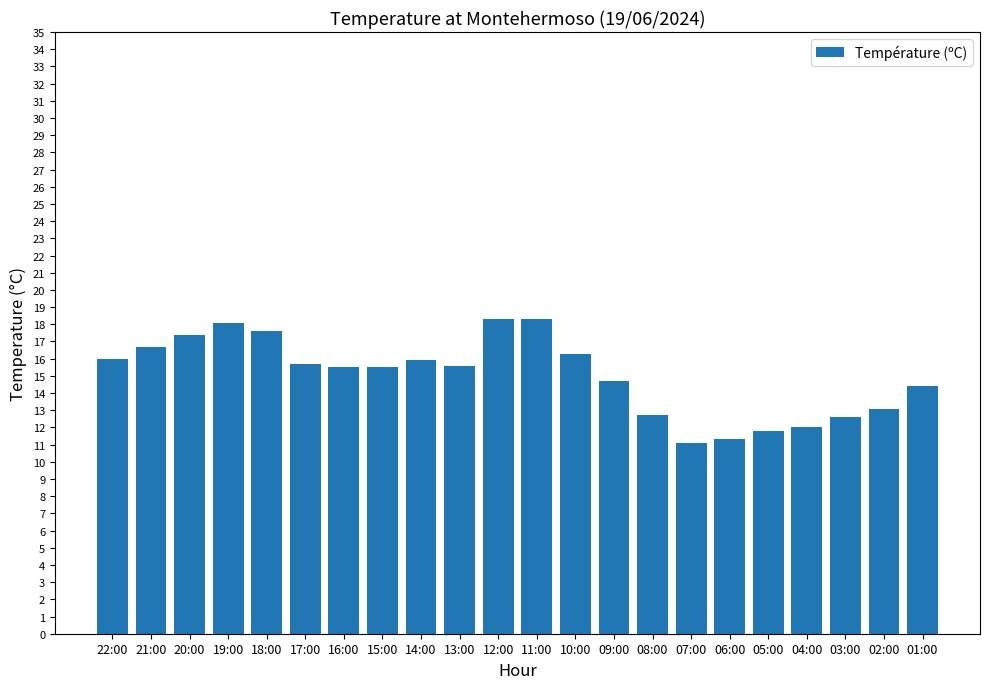

What is the label of the 14th bar from the right?

14:00